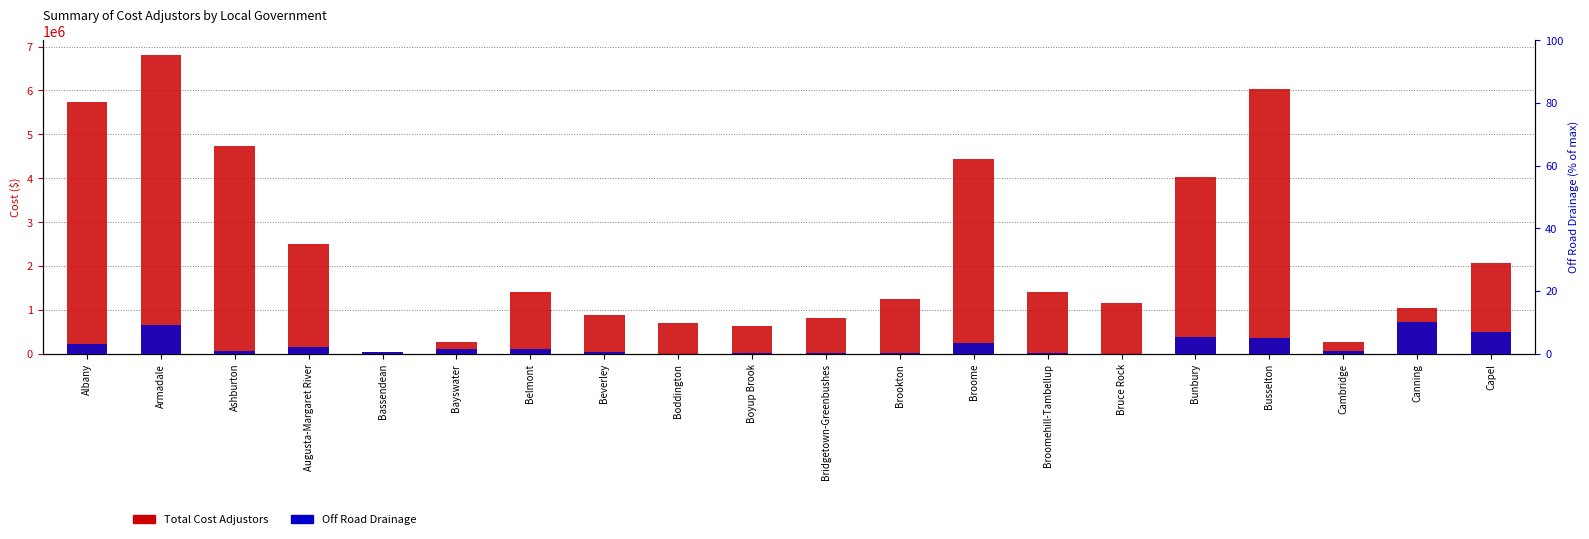

What is the maximum value shown in the chart?

6803892.2